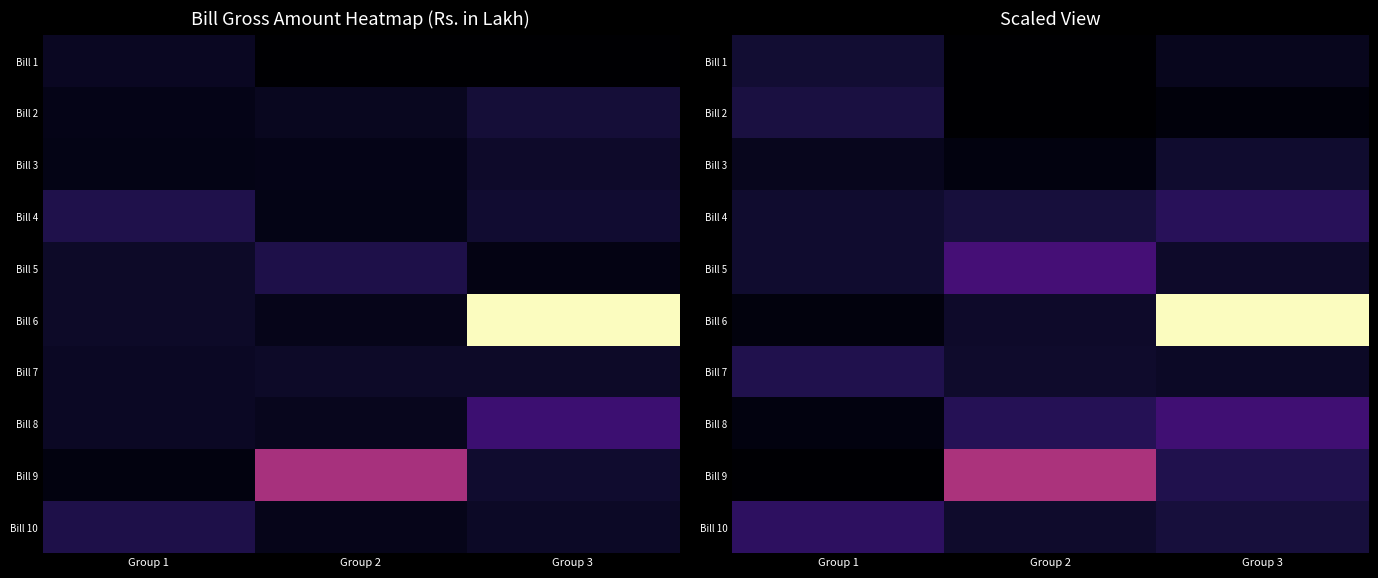

What is the difference between the highest and lowest values at Group 3?

69.2